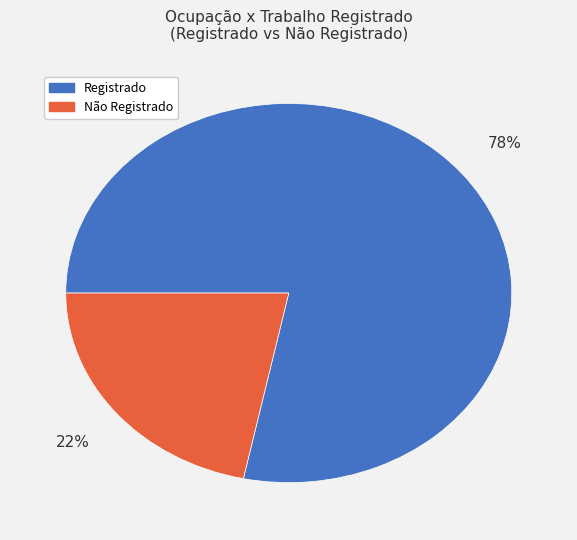

How many segments does this pie chart have?

2